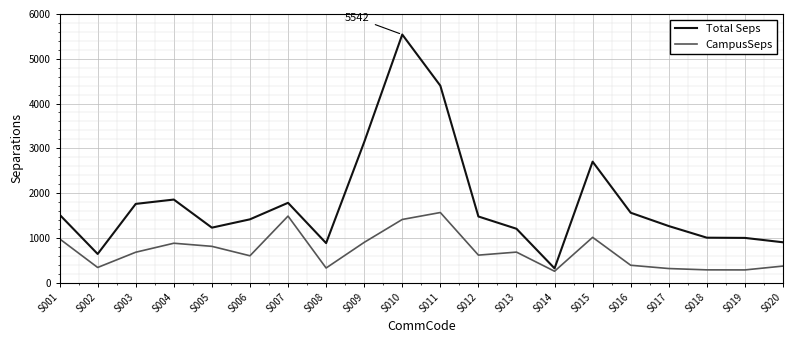

What is the difference between the highest and lowest values at S014?

65.0